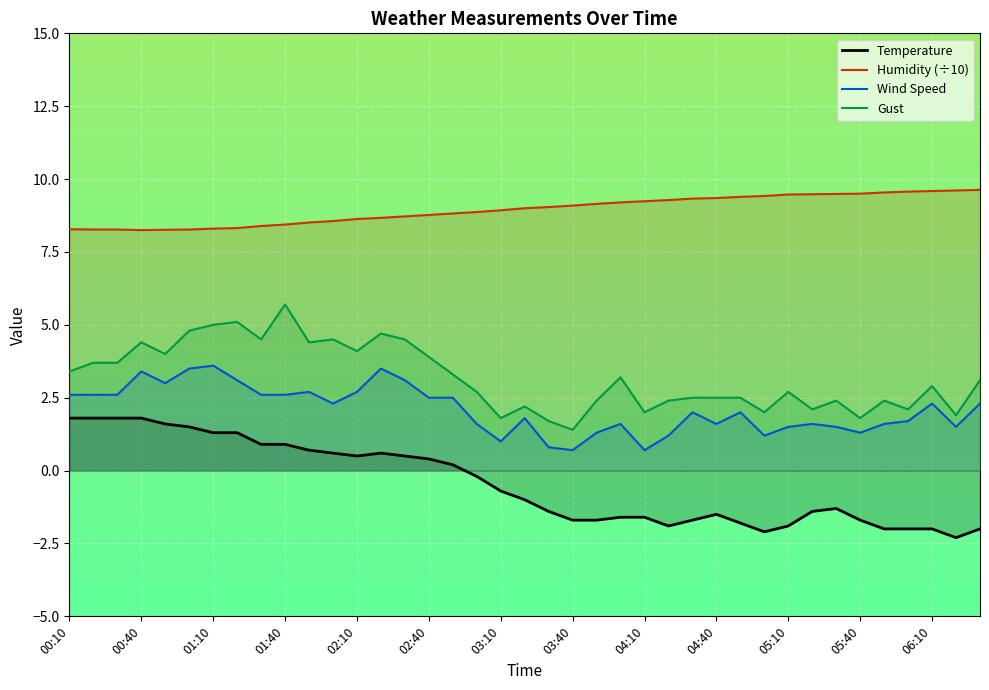

Is it true that Gust equals 2.6 at 01:10?

False